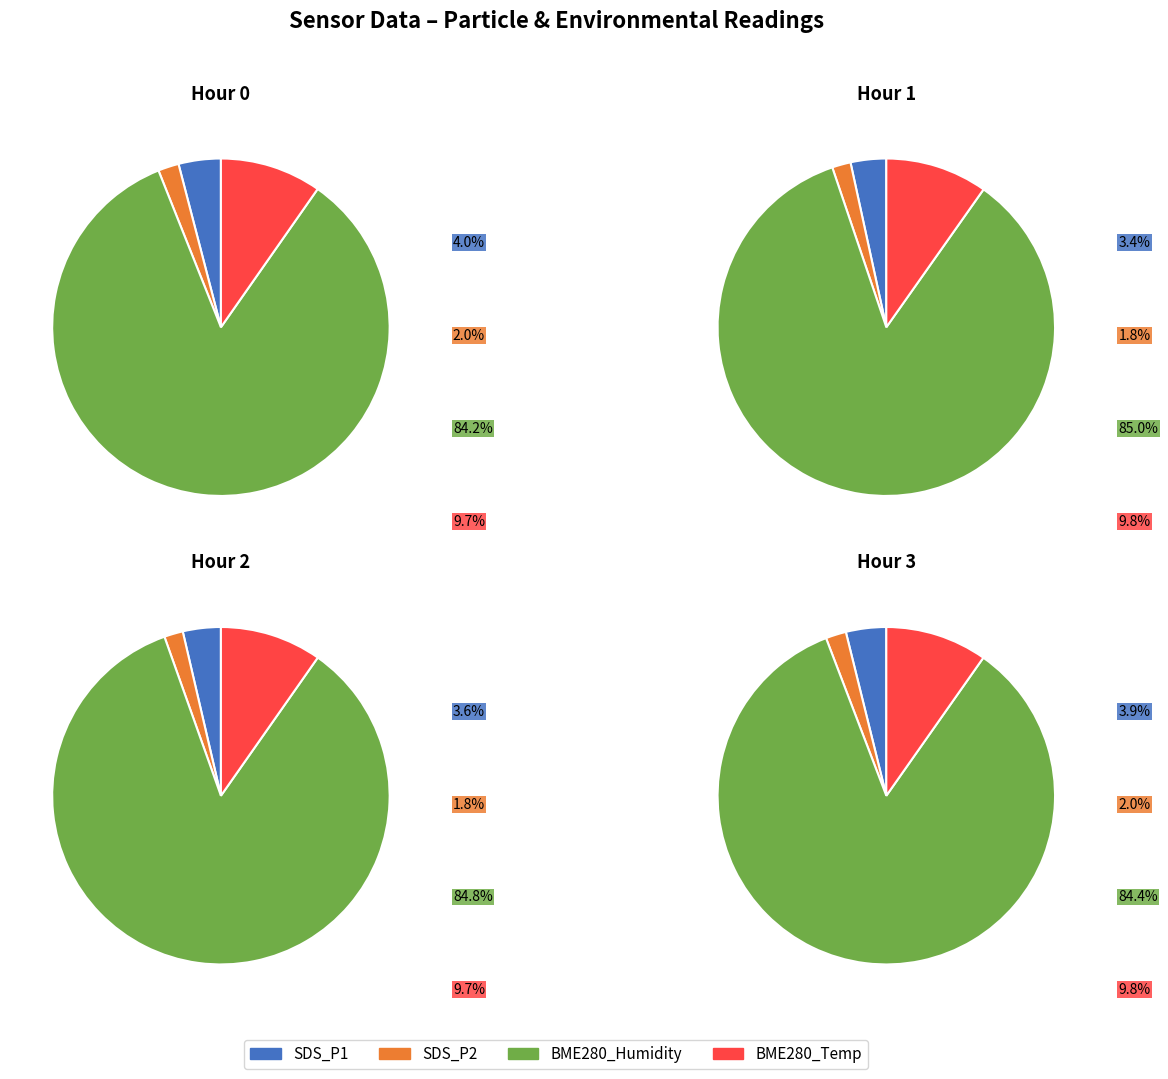

To the nearest percent, what portion does 25 represent?

2%